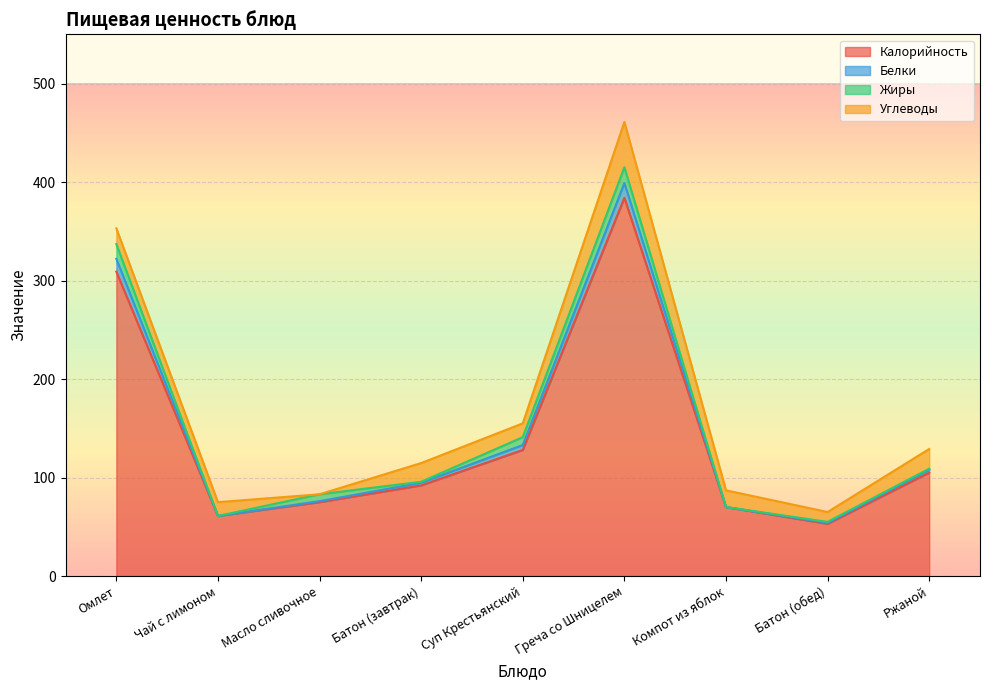

What is the label of the 5th point from the left?

Суп Крестьянский